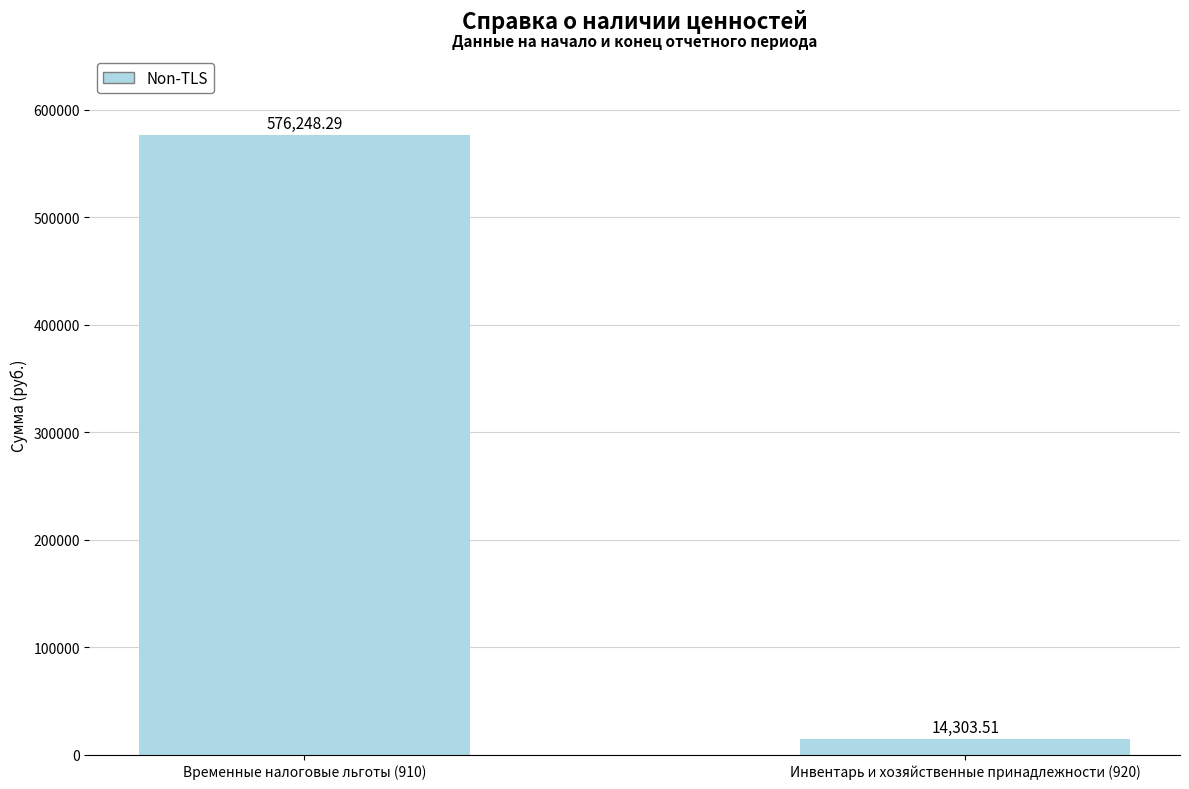

What is the difference between the maximum and minimum values?

561944.8